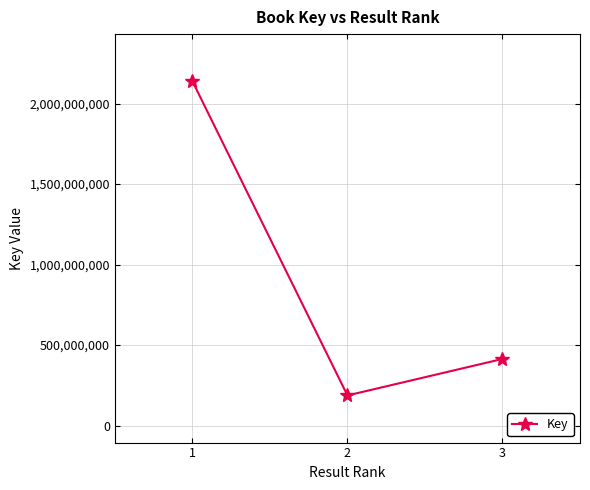

The value at 3 is 414137076. True or false?

True